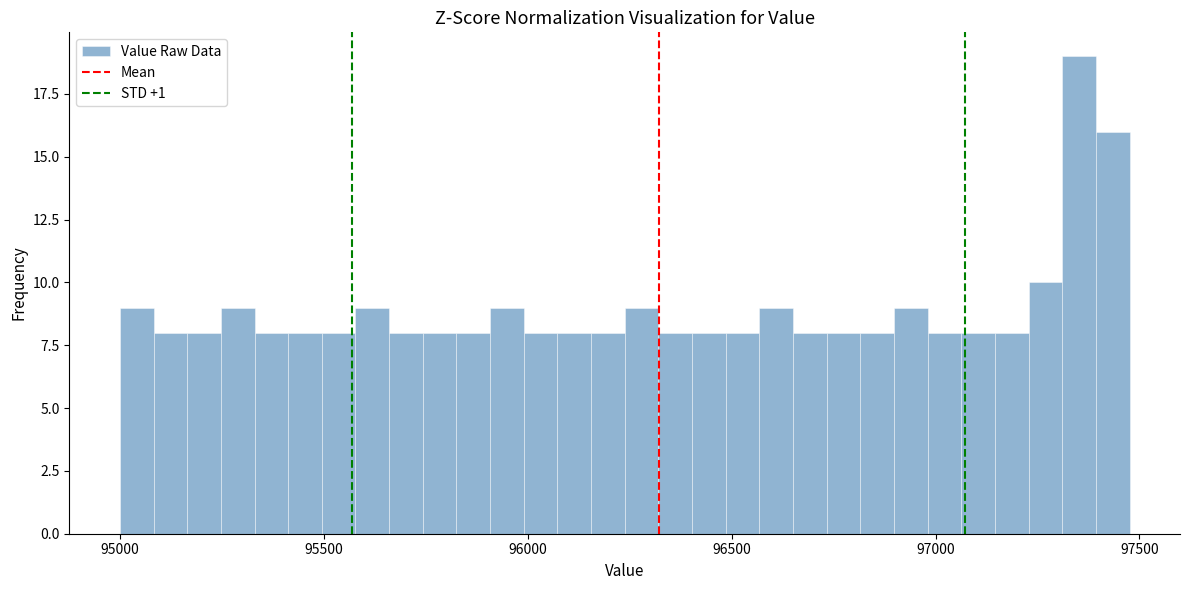

Read against the x-axis, roughly where is the centre of the tallest bar?

97350